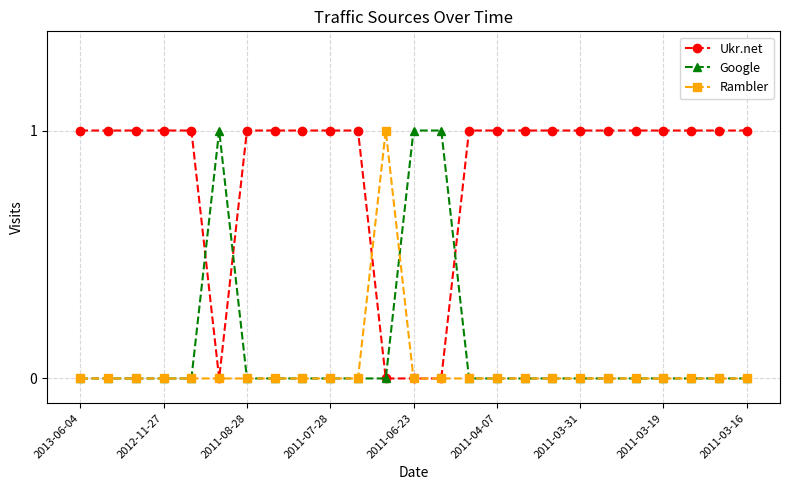

Which series has the largest total across all categories?

Ukr.net